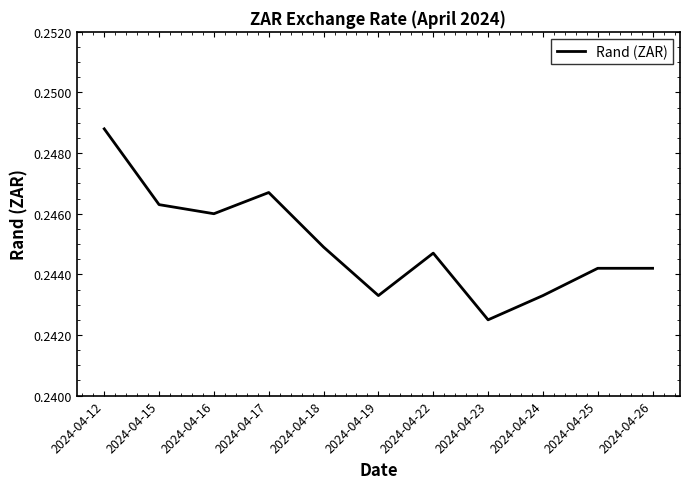

Where is the data nearest to the value 0?

2024-04-23